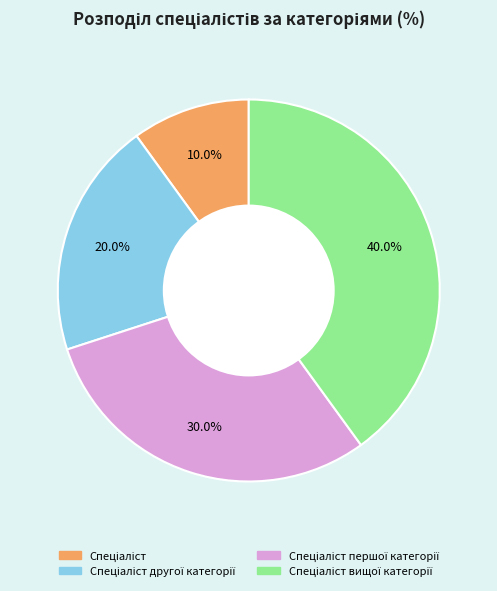

Is there any slice that represents more than half of the pie?

No